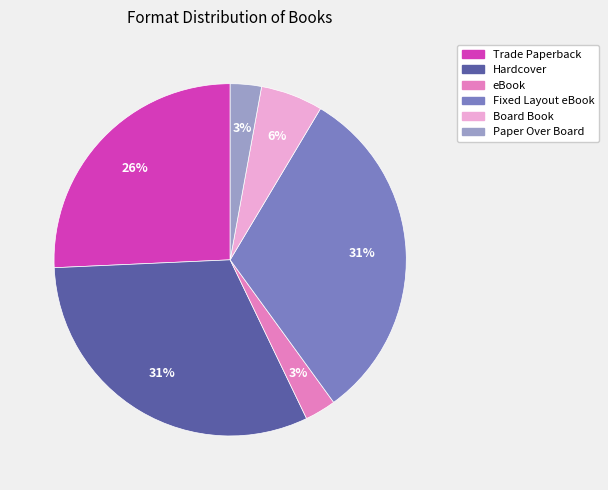

Is the sum of Paper Over Board and Hardcover greater than half?

No